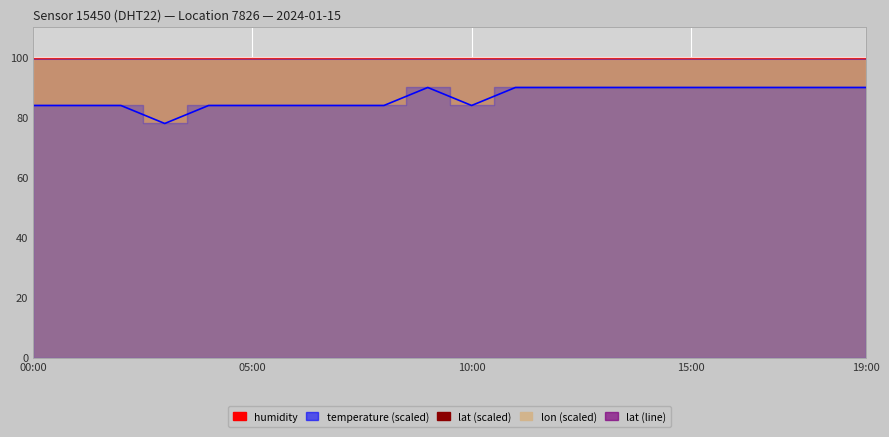

Is it true that temperature equals 130.5 at 11?

False